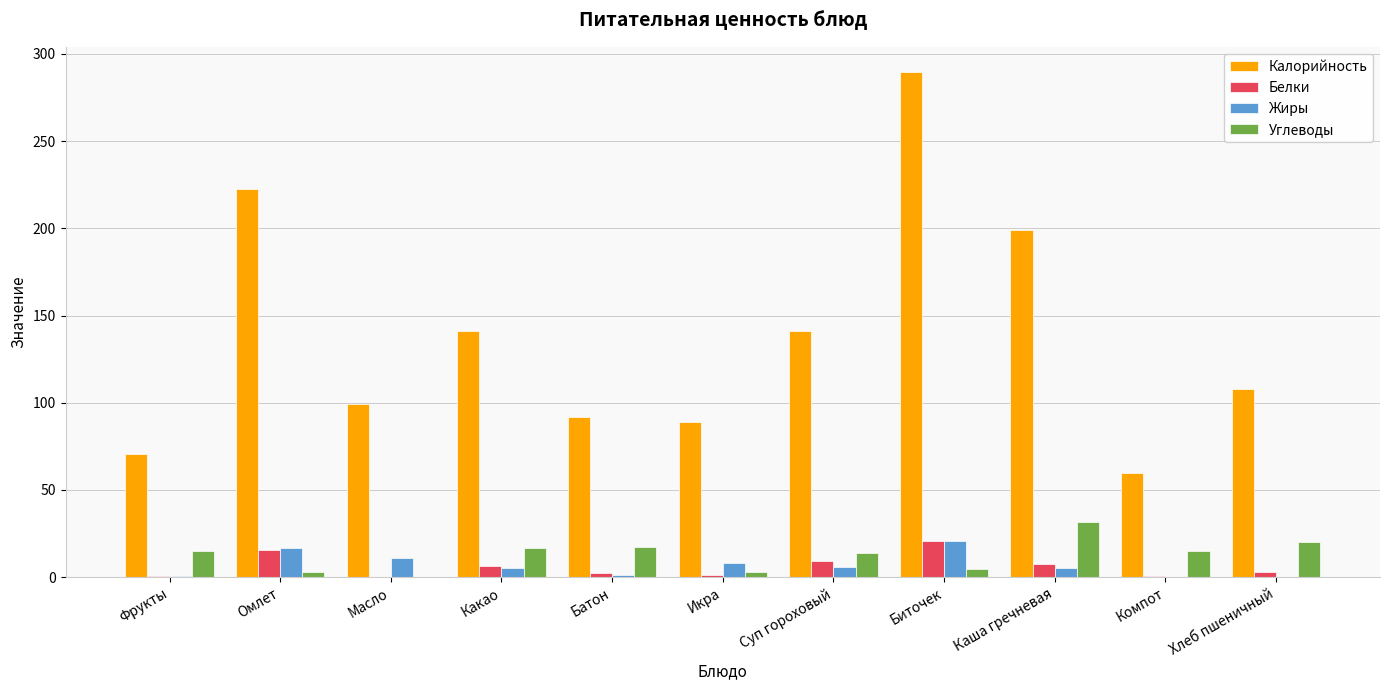

Is it true that Калорийность equals 412.6 at Биточек?

False